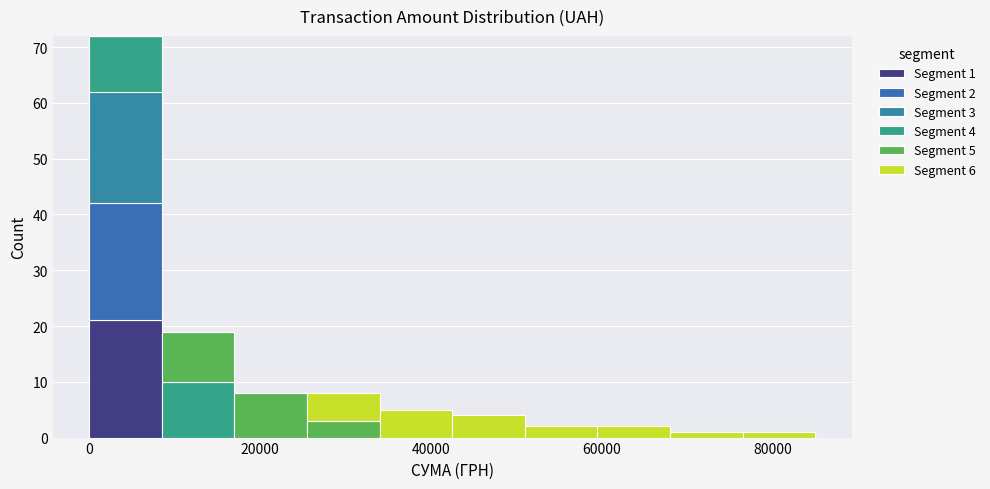

Which range on the x-axis has the tallest stacked bar (by total height)?

0 to 8000